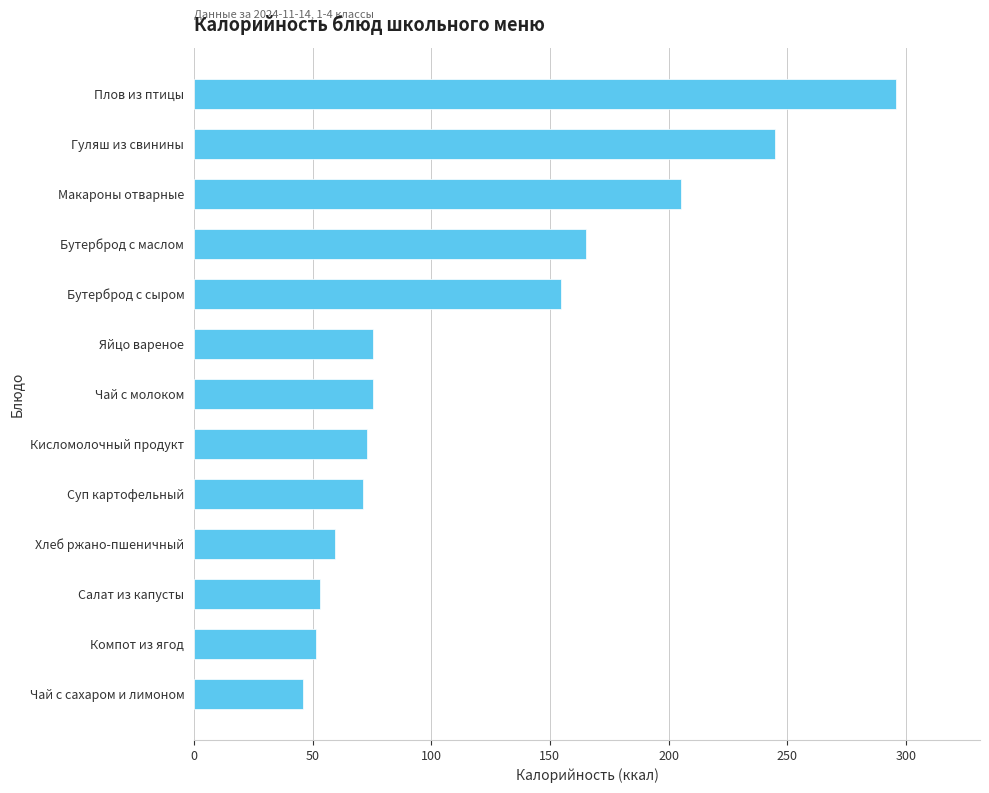

What is the minimum value shown in the chart?

46.0